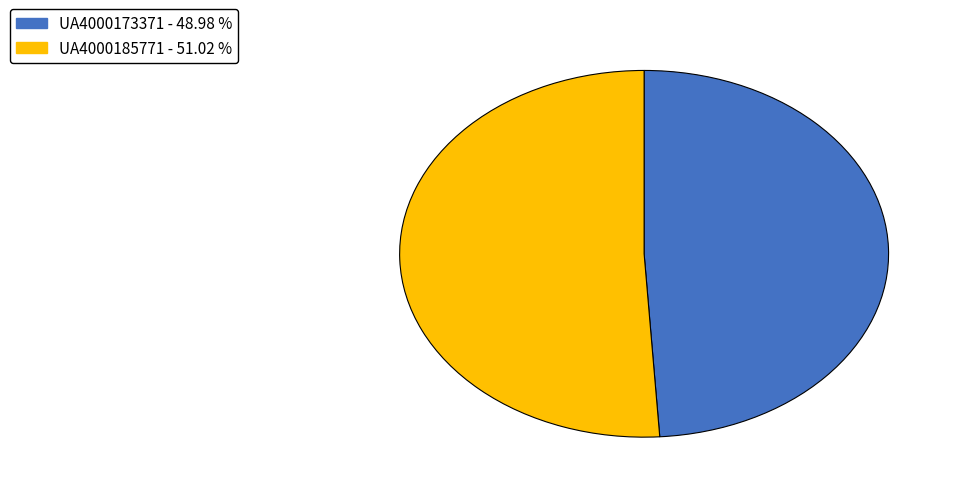

How many segments does this pie chart have?

2